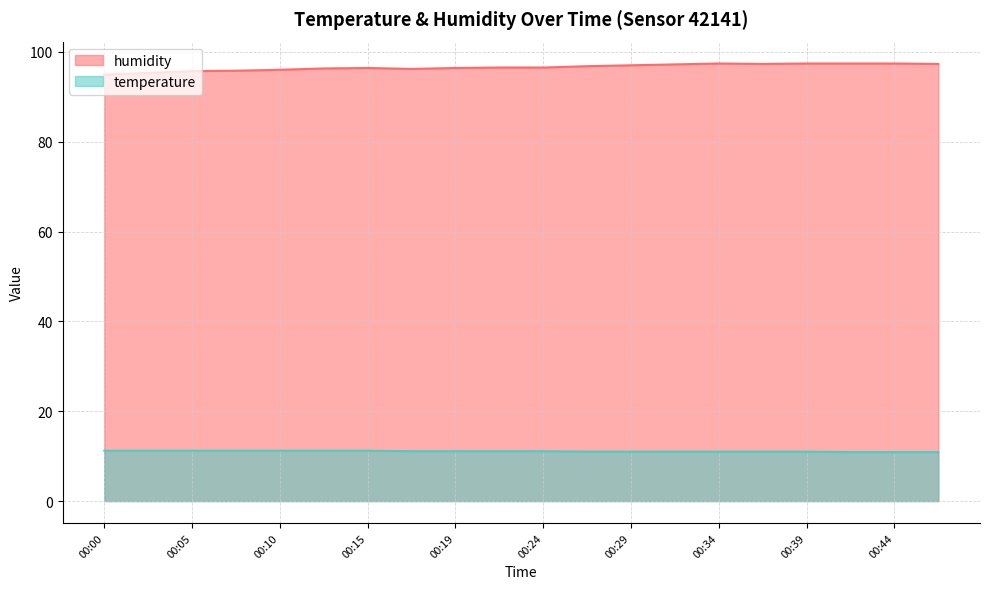

How many distinct data groups are displayed?

2